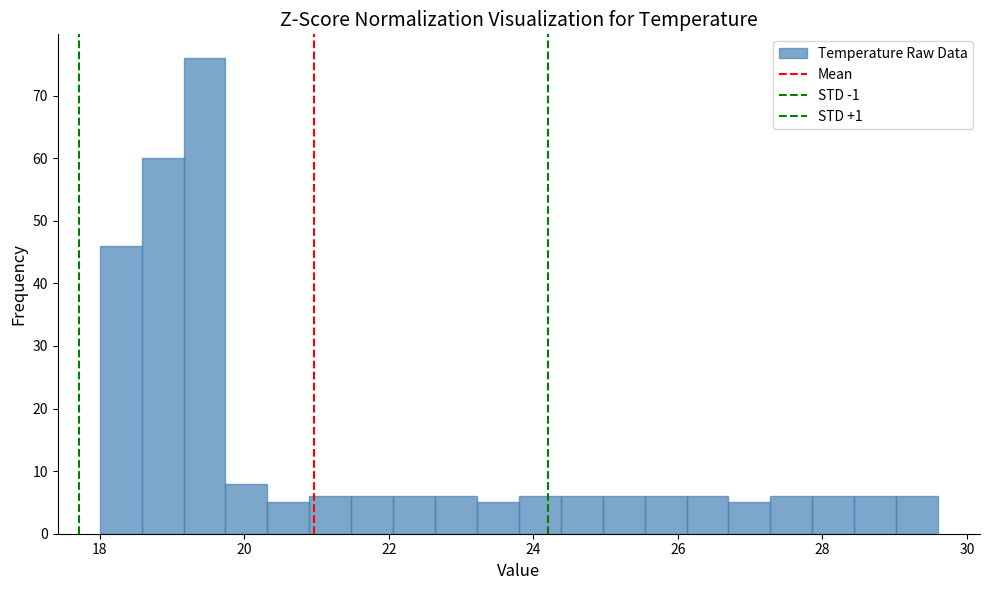

Read against the x-axis, roughly where is the centre of the tallest bar?

19.4